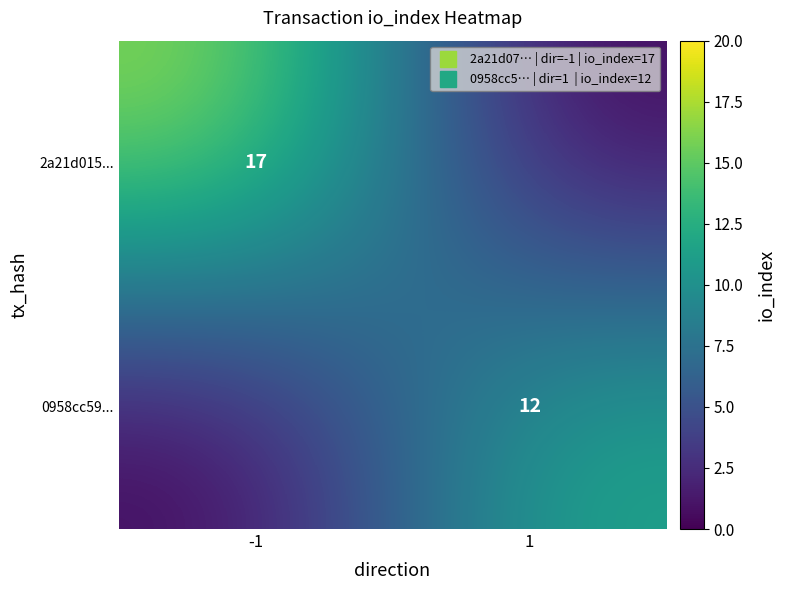

The 2a21d015... series shows 17 at -1. True or false?

True